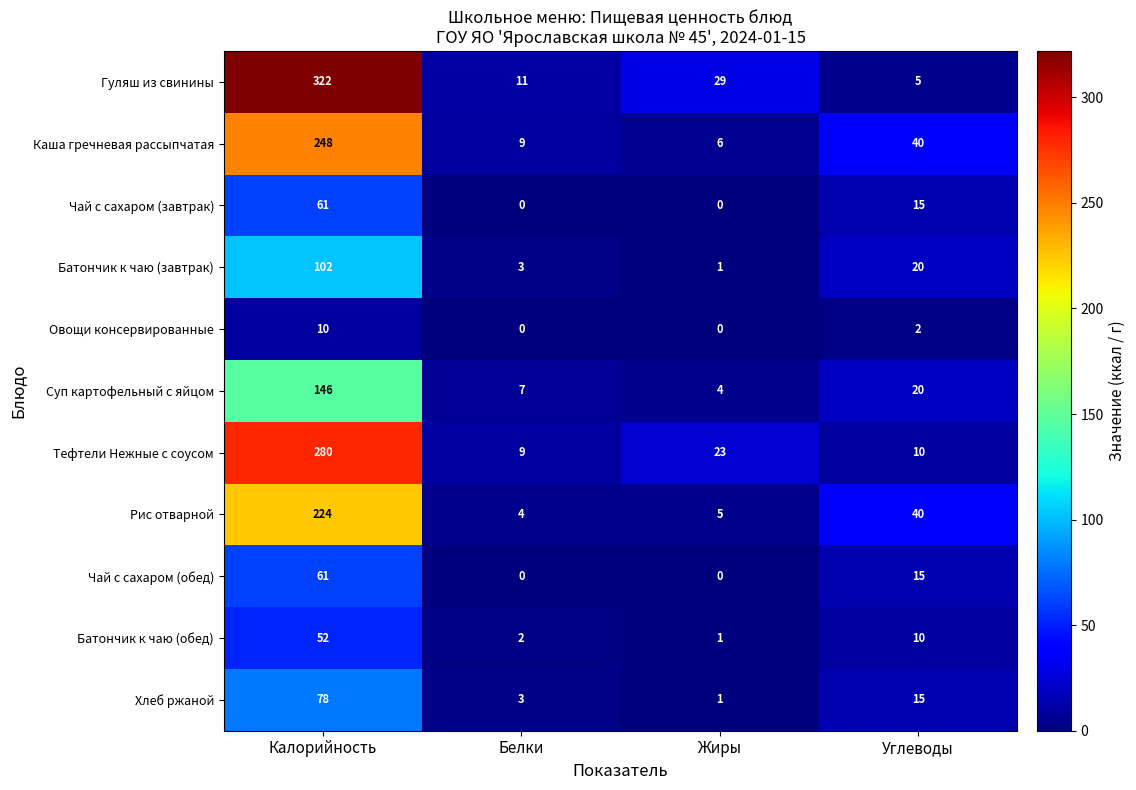

What is the total value across all series at Калорийность?

1584